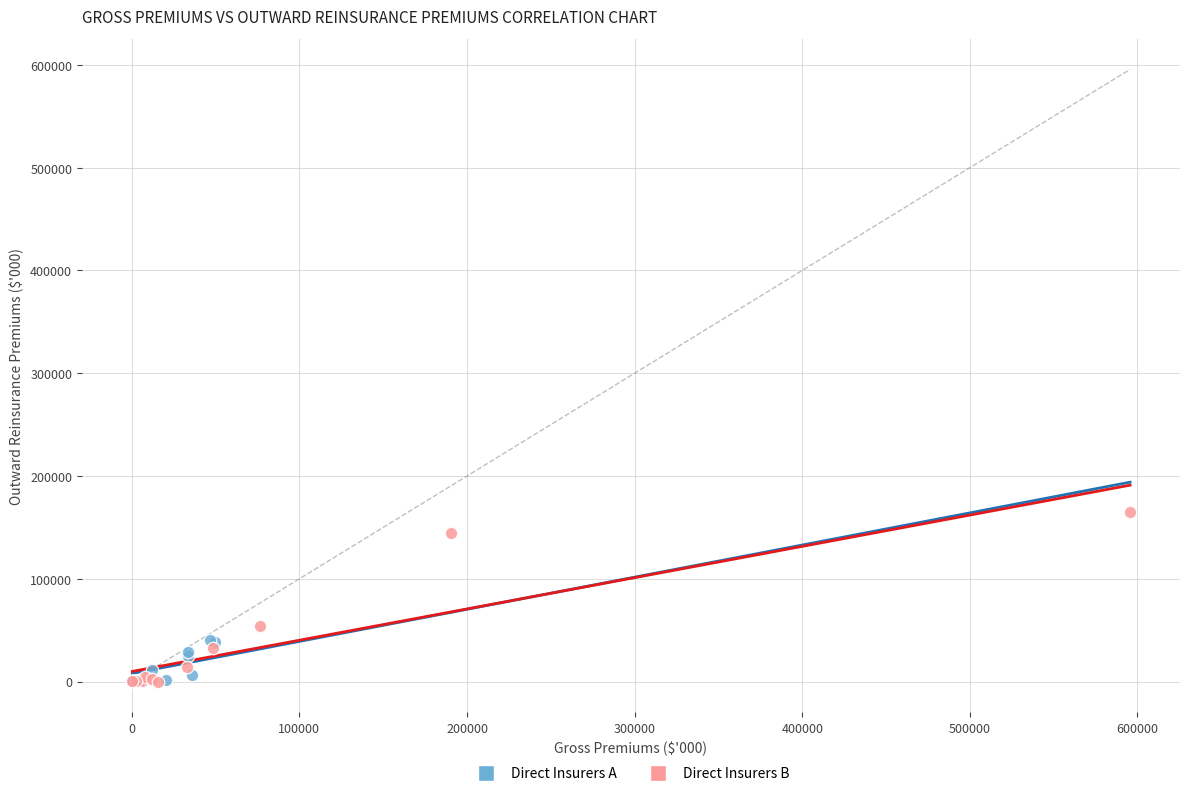

Which series has the widest spread of Y values?

Direct Insurers B